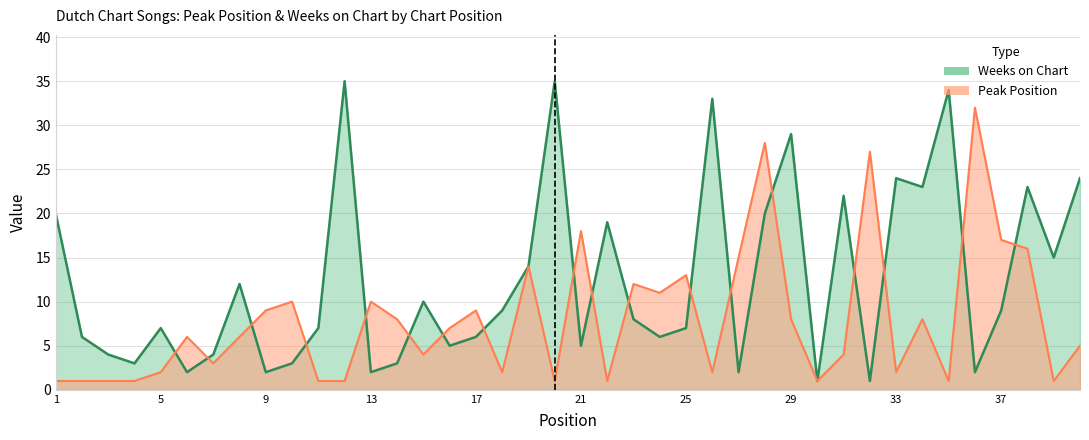

Between which two adjacent categories do Peak Position and Weeks on Chart first intersect?

5 and 6